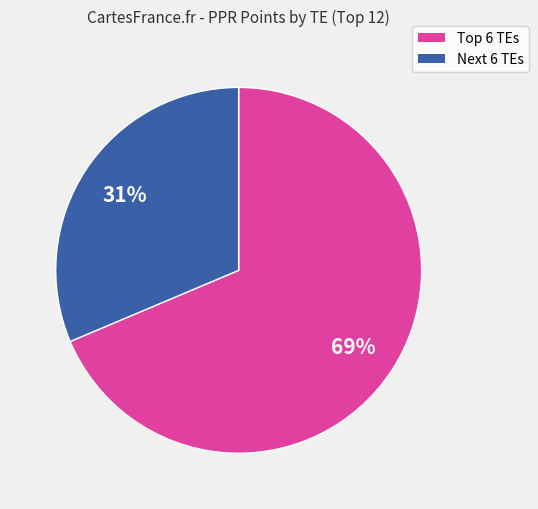

To the nearest percent, what is the average slice percentage?

50%